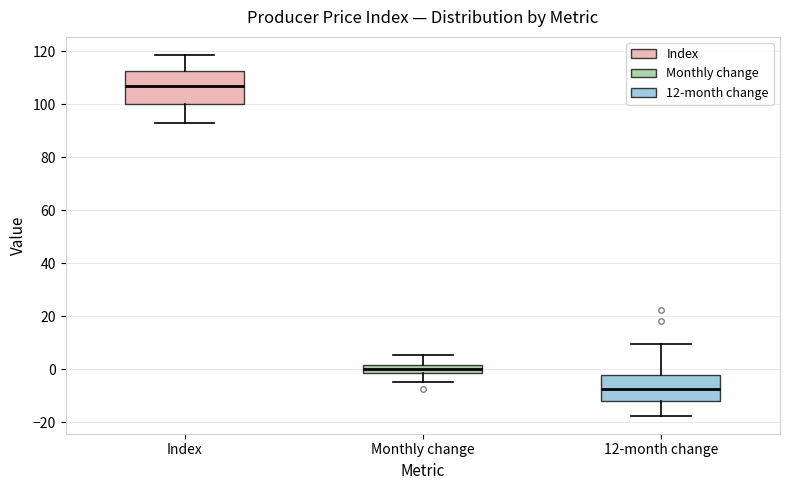

Which box has the highest median line?

Index